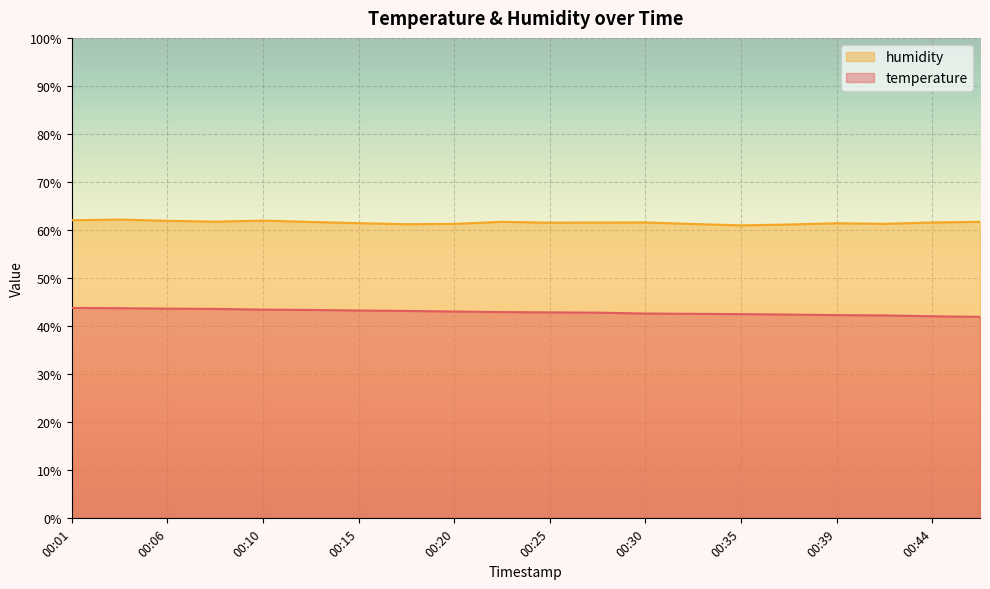

What is the average value of the temperature series?

42.9